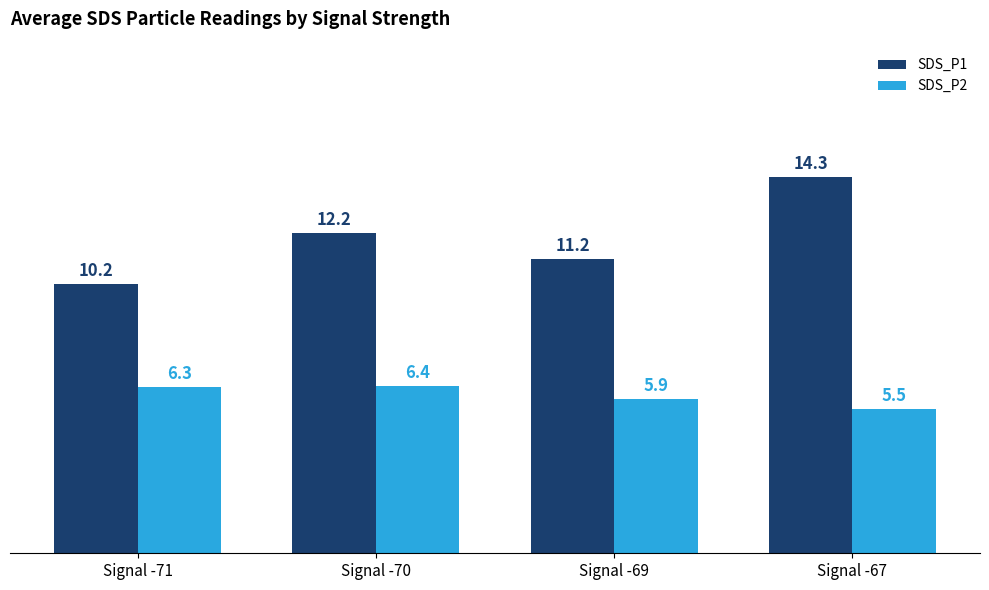

What is the minimum value for SDS_P2?

5.5